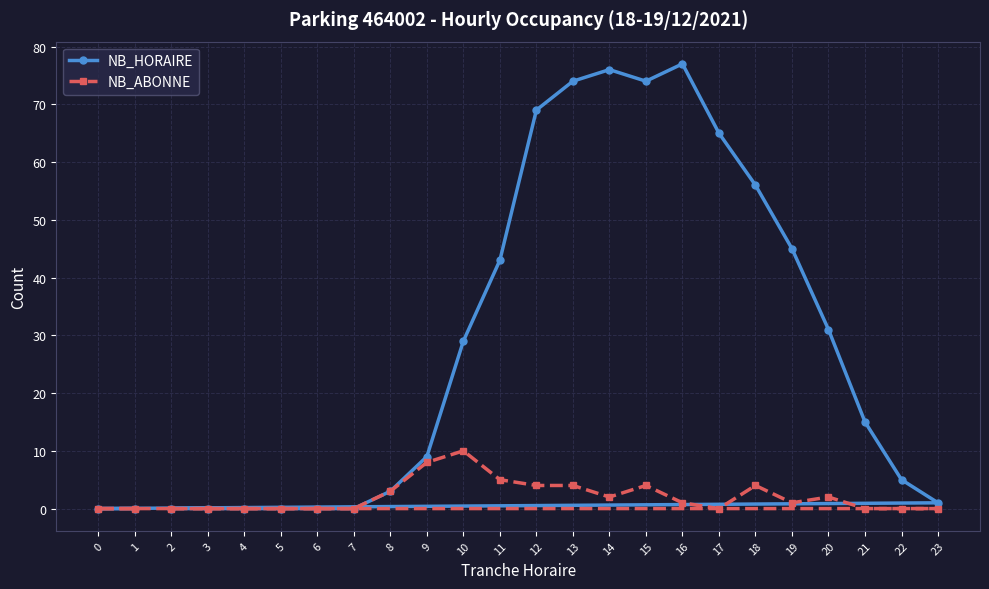

The value of NB_ABONNE at 12 is 4. True or false?

True